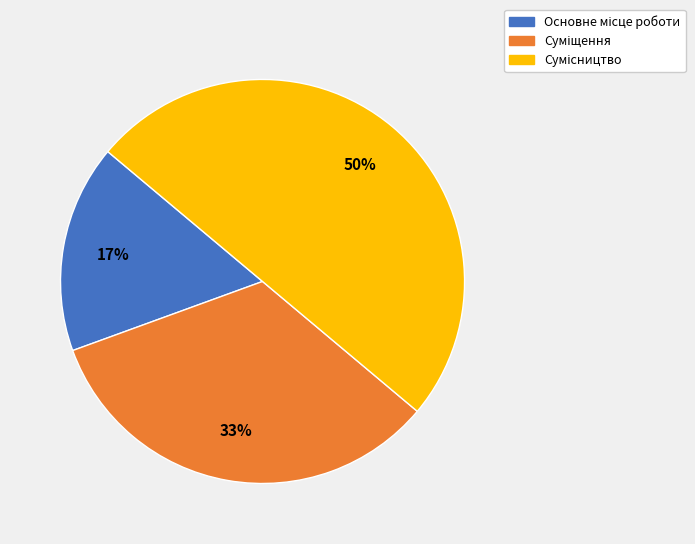

To the nearest percent, what is the average slice percentage?

33%